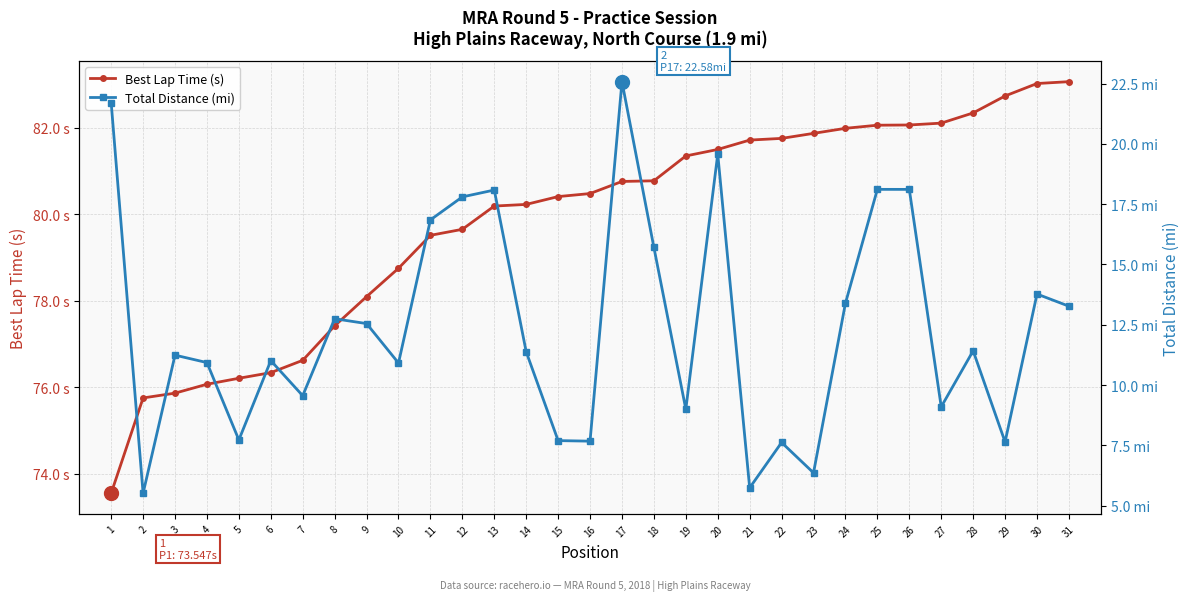

True or false: Best Lap Time (s) and Total Distance (mi) cross at least once.

False